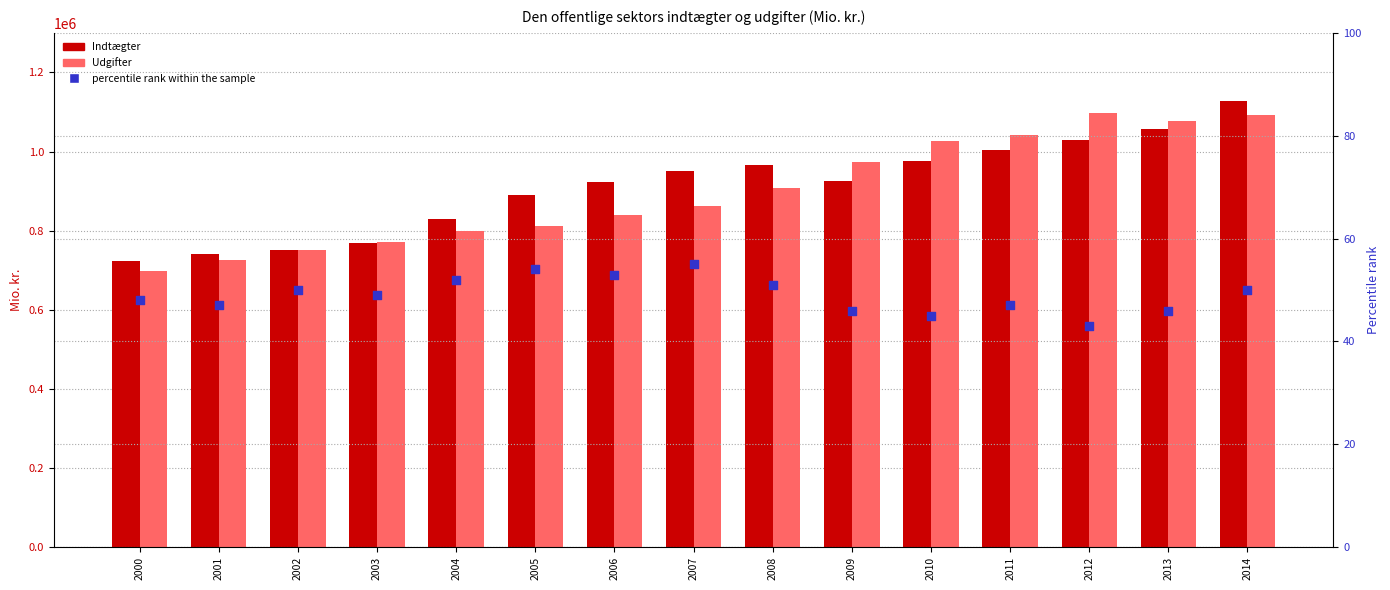

Which series contains the lowest Y value?

percentile rank within the sample